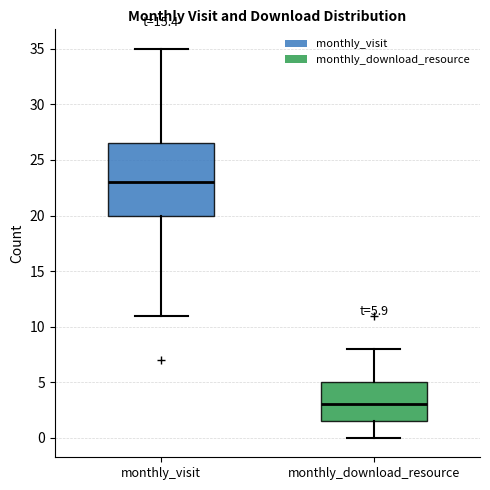

Which box's median line is the lowest?

monthly_download_resource